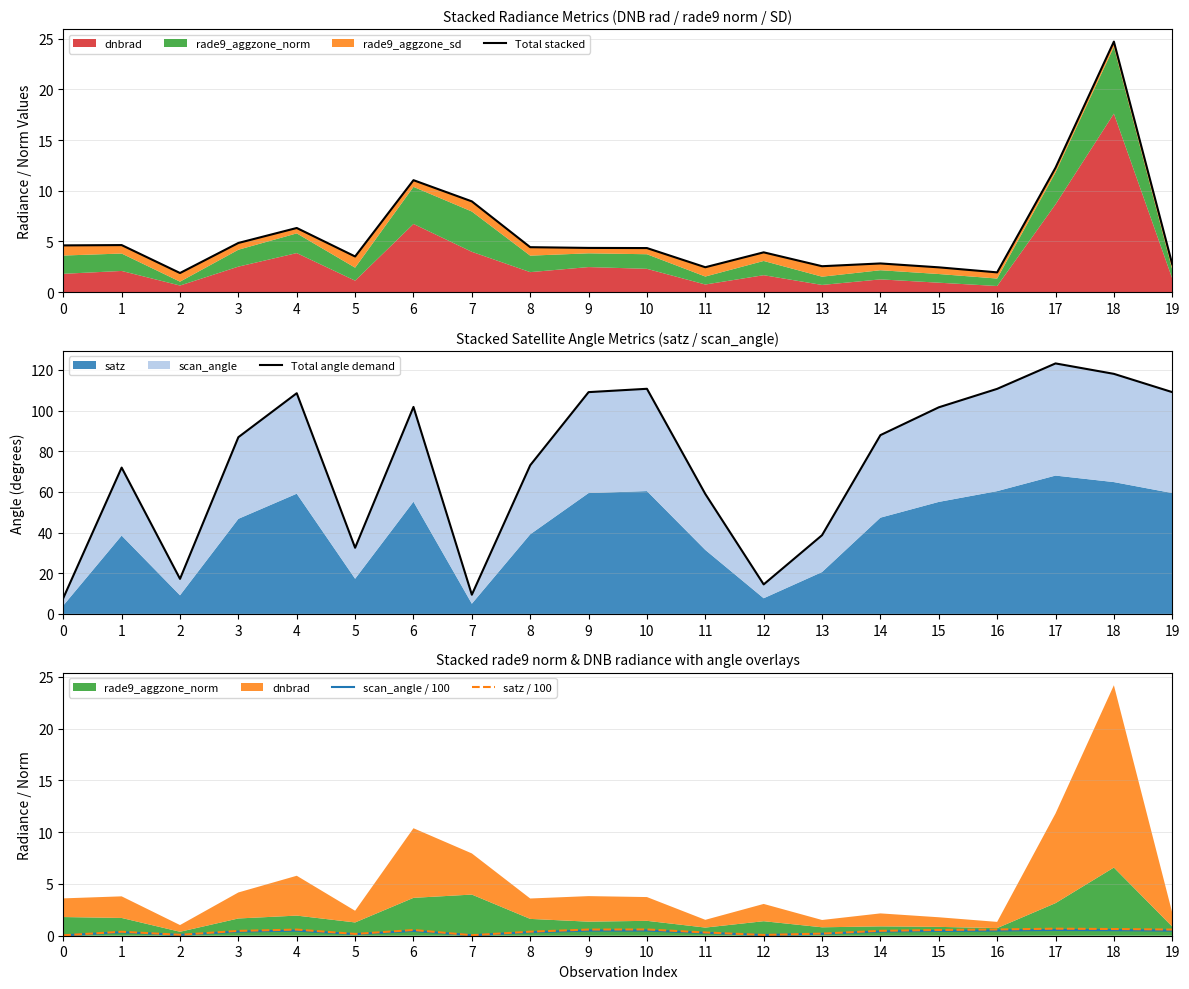

True or false: Total stacked has a value of 2.8 at 14.

True